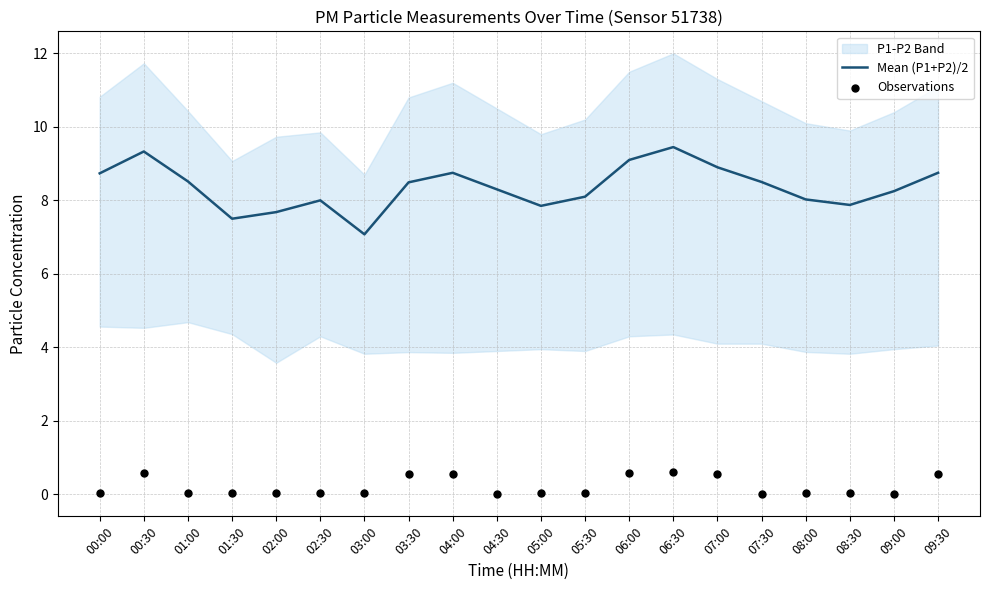

What is the total value across all series at 08:00?

8.1